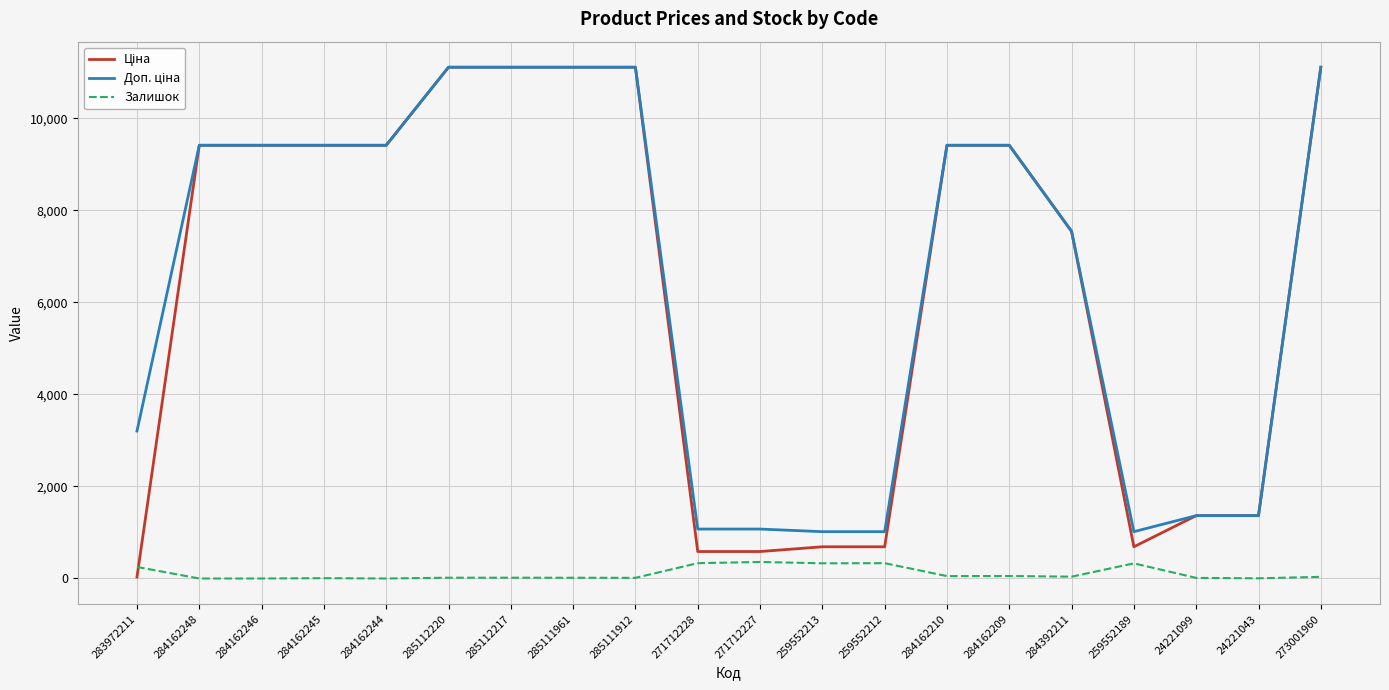

What is the maximum value shown in the chart?

11113.6